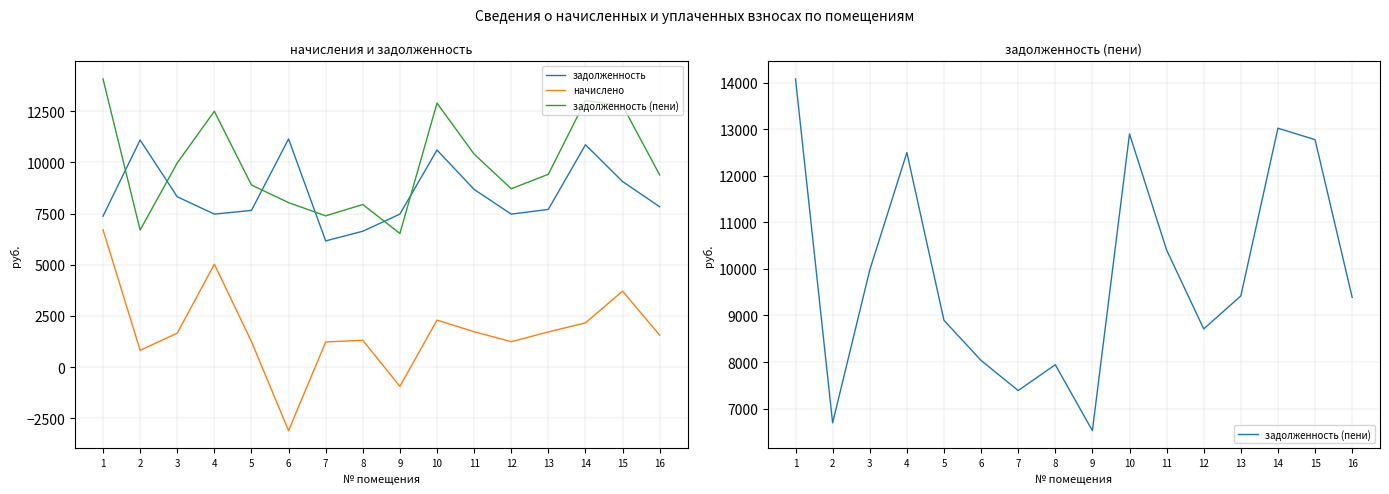

What is the difference between the highest and lowest values at 5?

7652.6